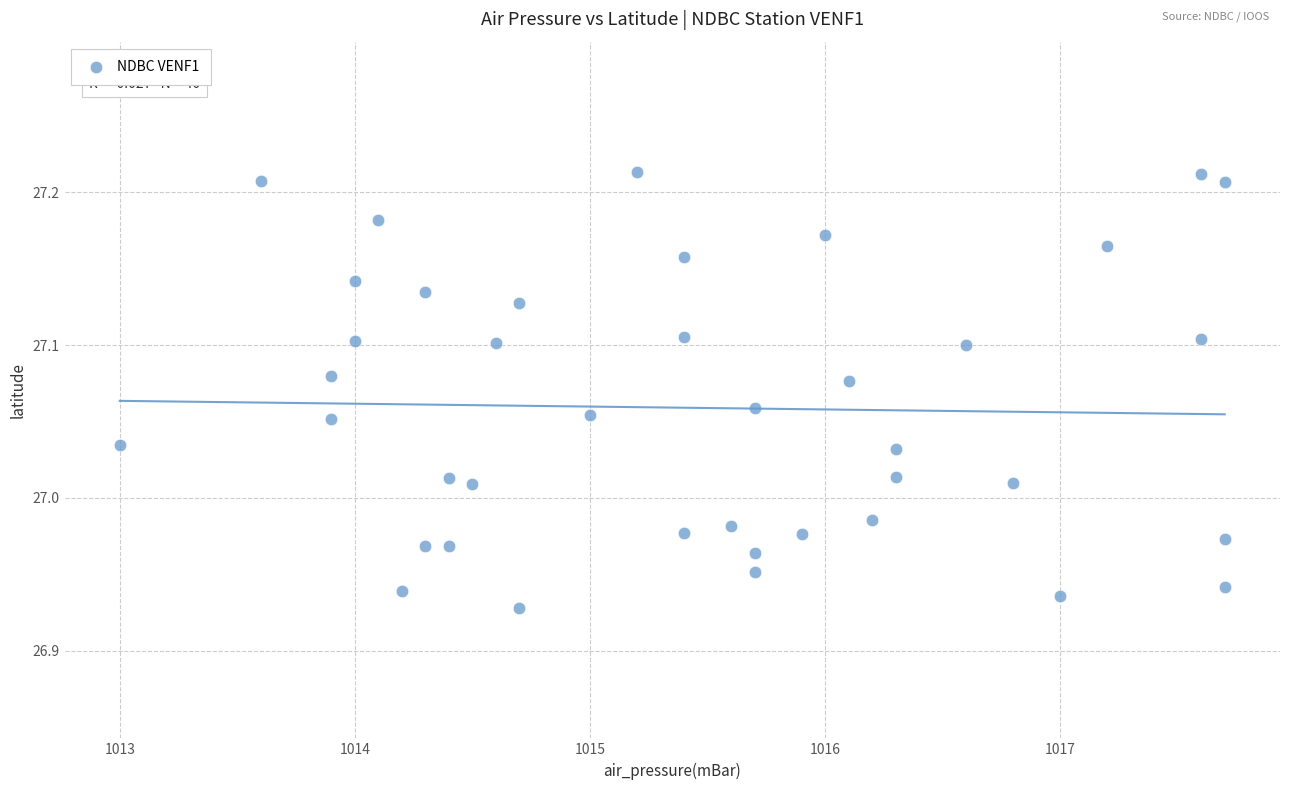

What is the range of Y values (max minus min)?

0.3